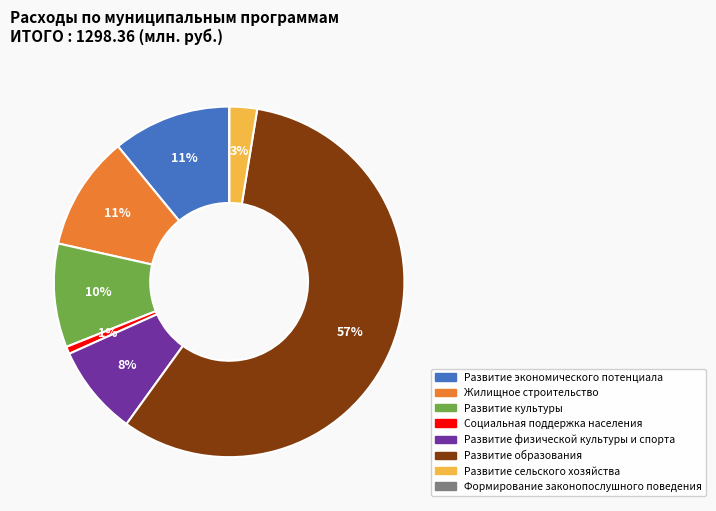

To the nearest percent, what percentage of the pie is Развитие сельского хозяйства?

3%